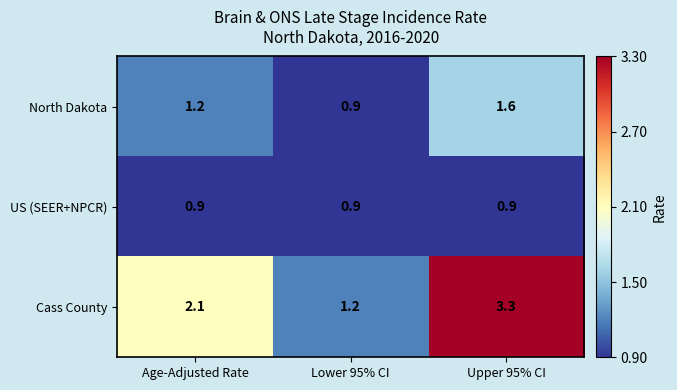

The US (SEER+NPCR) series shows 0.9 at Lower 95% CI. True or false?

True